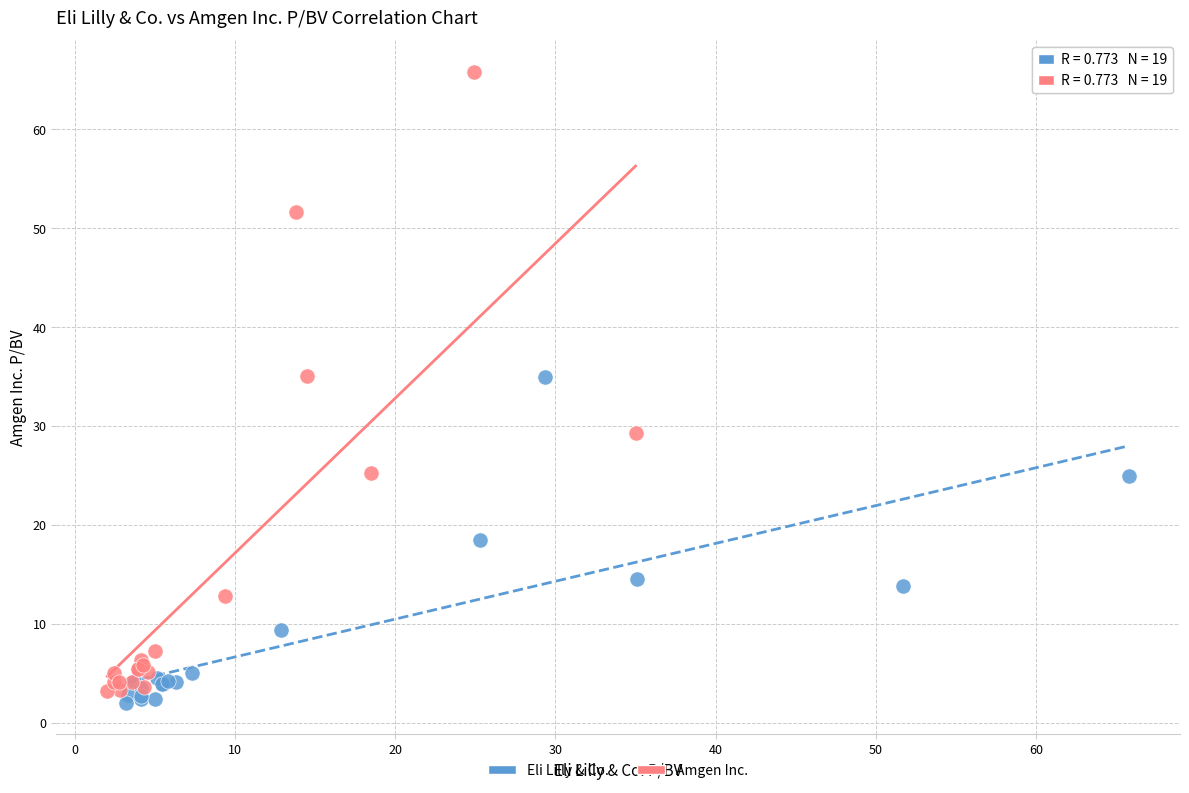

Which series has the largest Y range (max minus min)?

Amgen Inc.